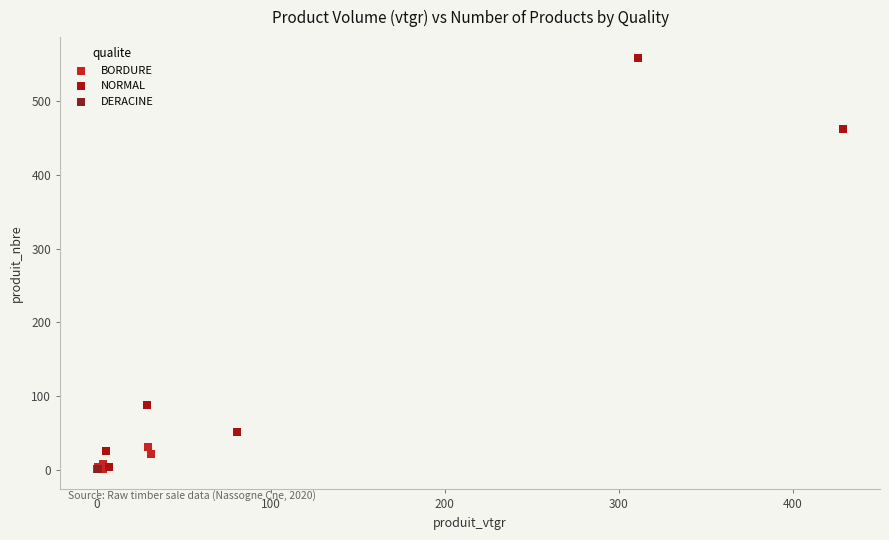

What are all the series names shown in the legend?

BORDURE, NORMAL, DERACINE